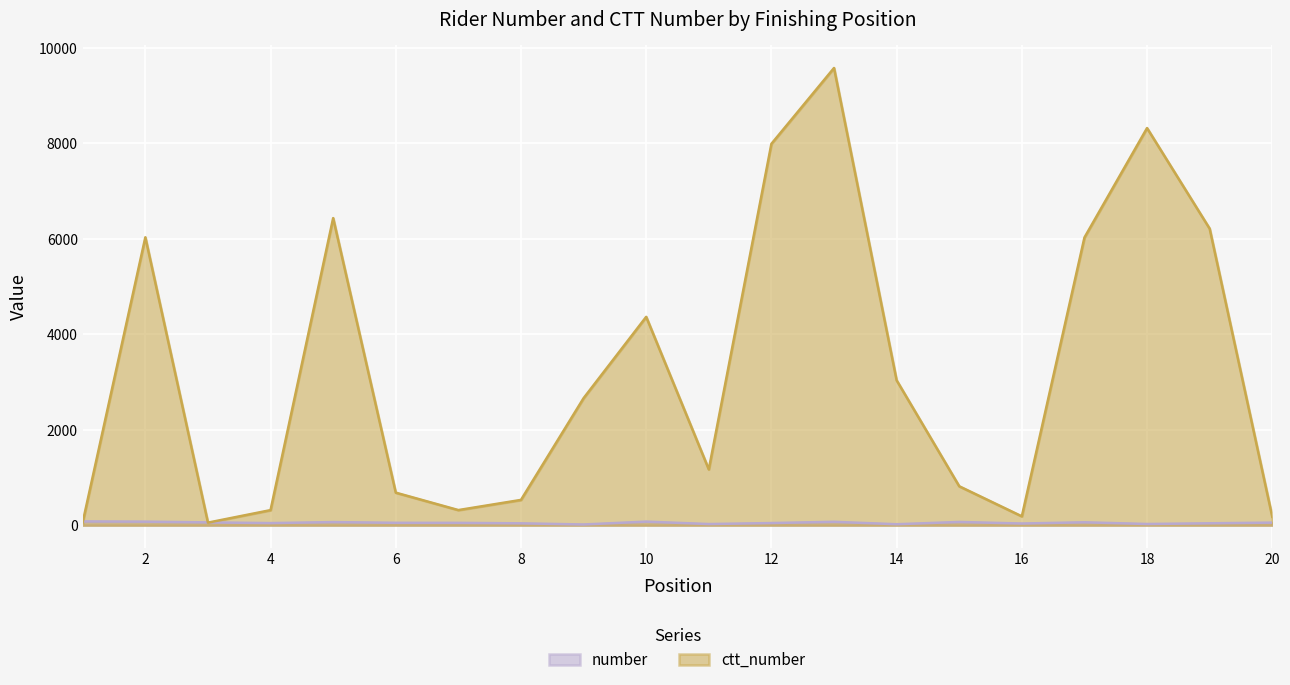

At which label does number reach its minimum?

9